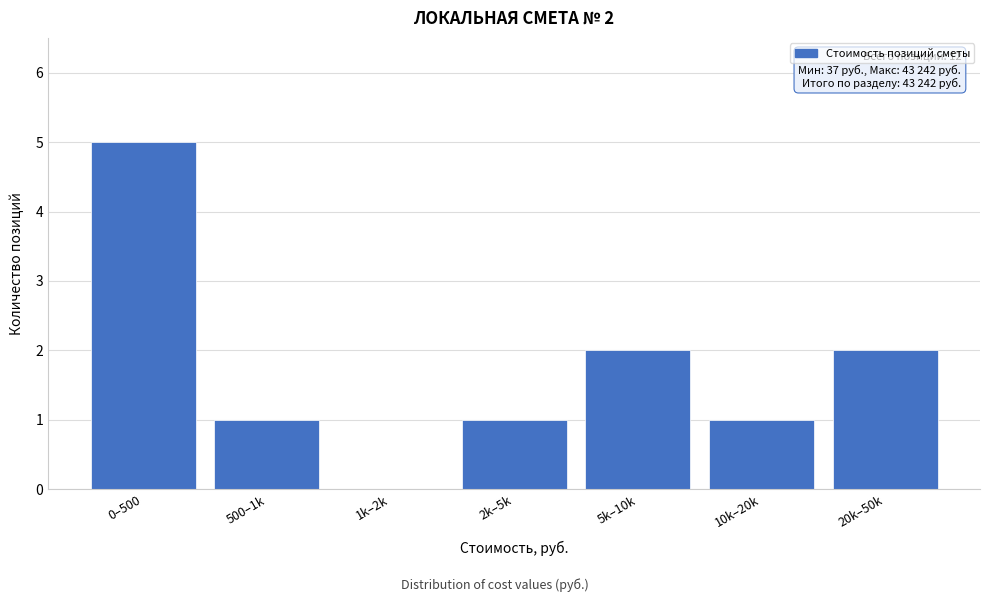

Reading left to right, what are all the values shown in this chart?

0–500=5	500–1k=1	1k–2k=0	2k–5k=1	5k–10k=2	10k–20k=1	20k–50k=2